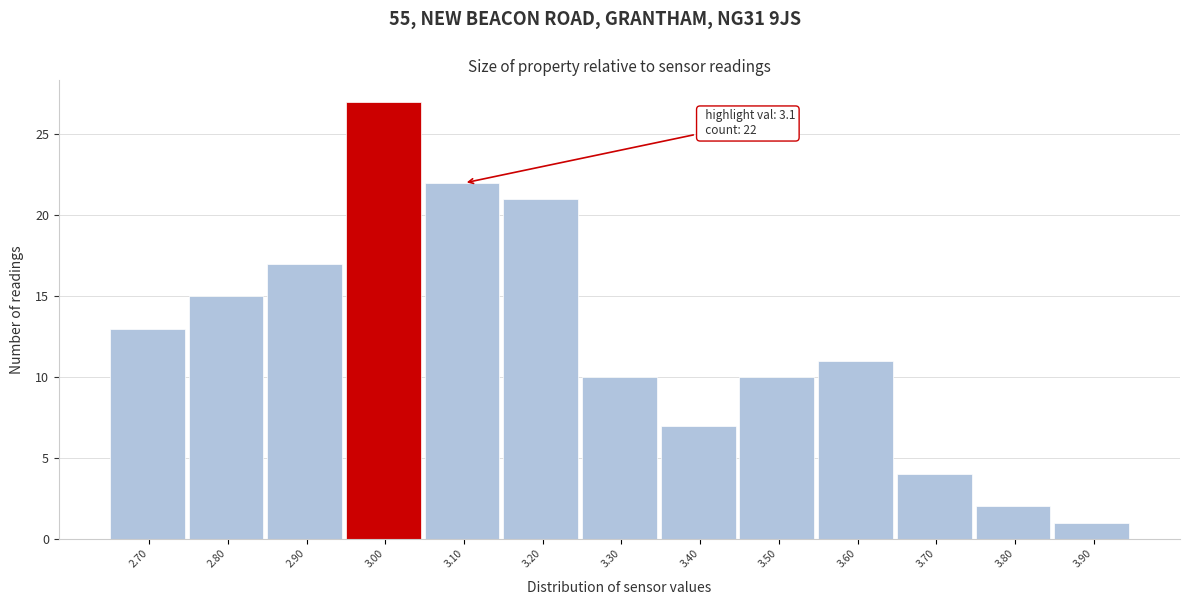

Reading left to right, transcribe all the data shown in this chart.

2.70=13	2.80=15	2.90=17	3.00=27	3.10=22	3.20=21	3.30=10	3.40=7	3.50=10	3.60=11	3.70=4	3.80=2	3.90=1